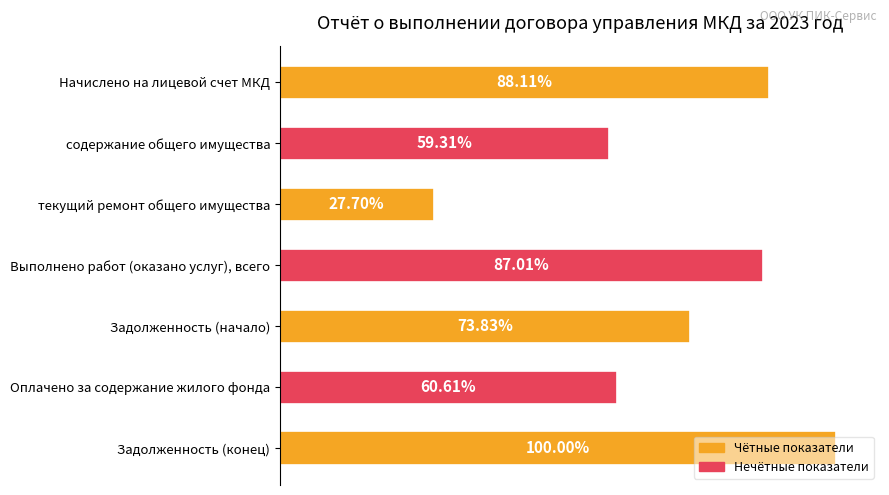

Does the chart contain any negative values?

No